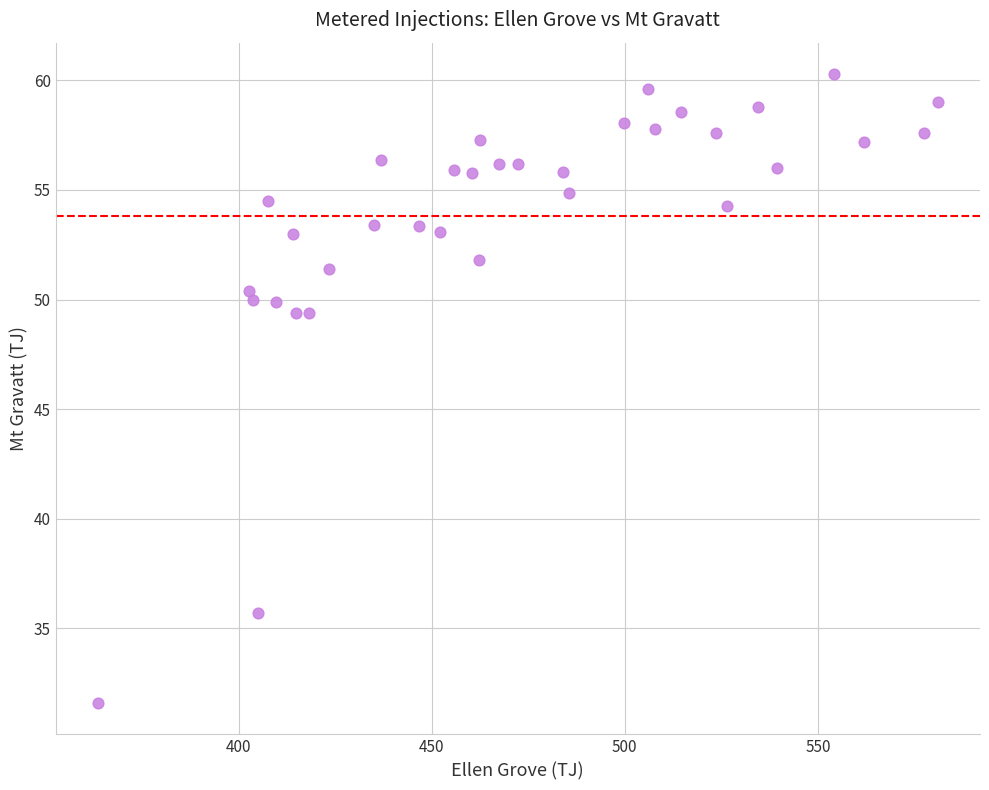

What is the range of X values (max minus min)?

217.6